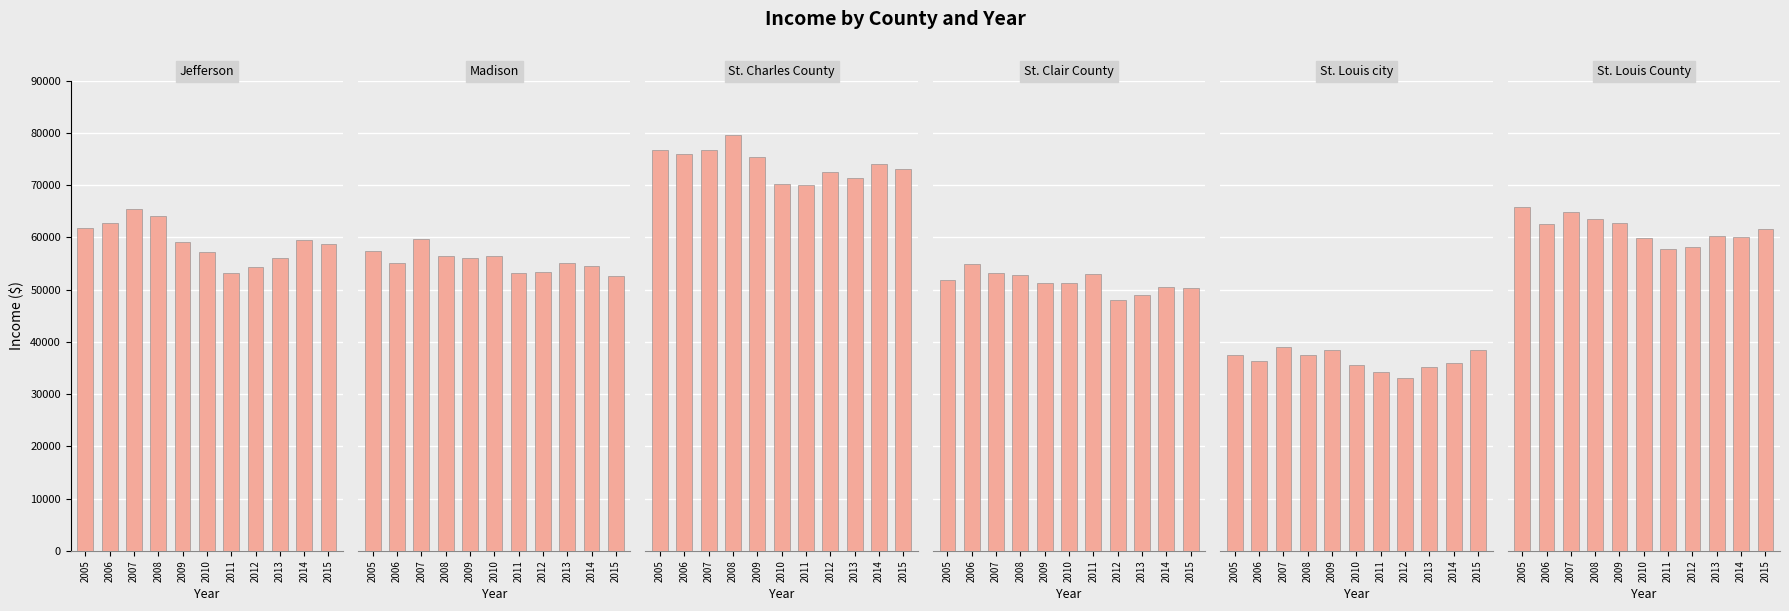

What is the spread (max minus min) of values at 2011?

35619.1